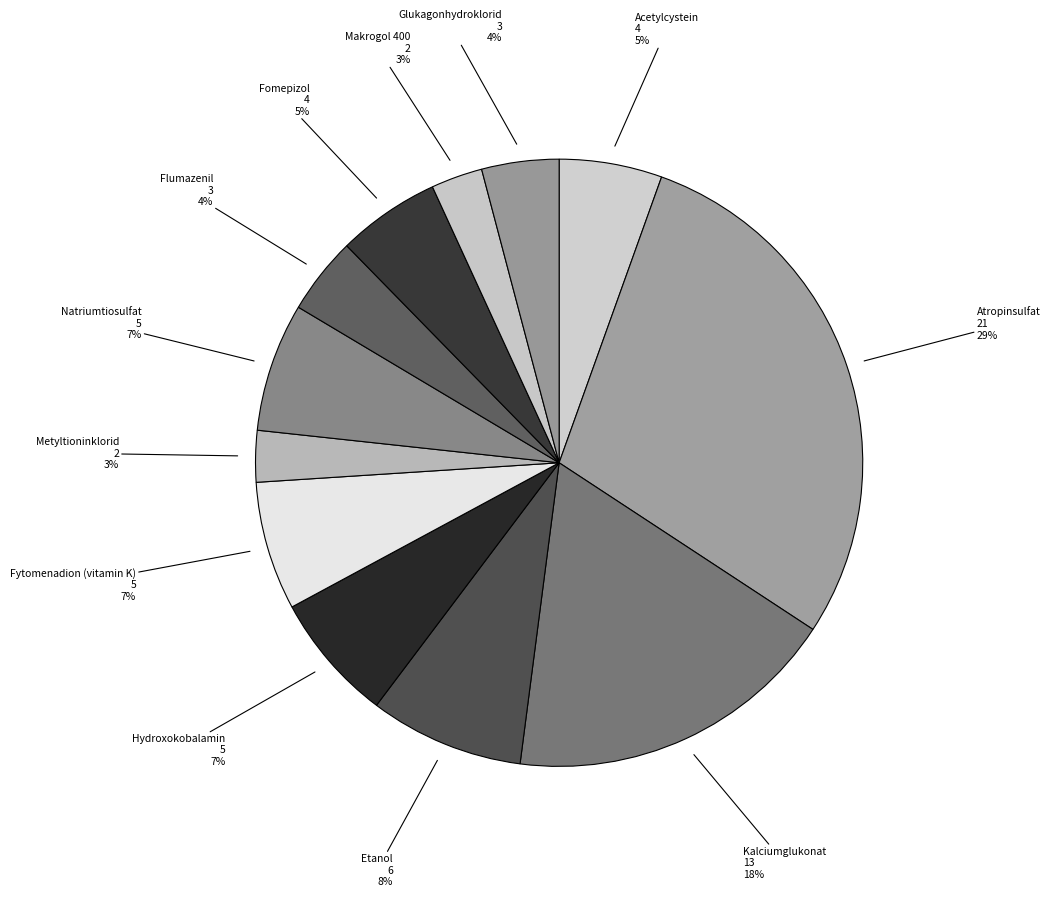

What percentage is the Glukagonhydroklorid slice, to the nearest percent?

4%